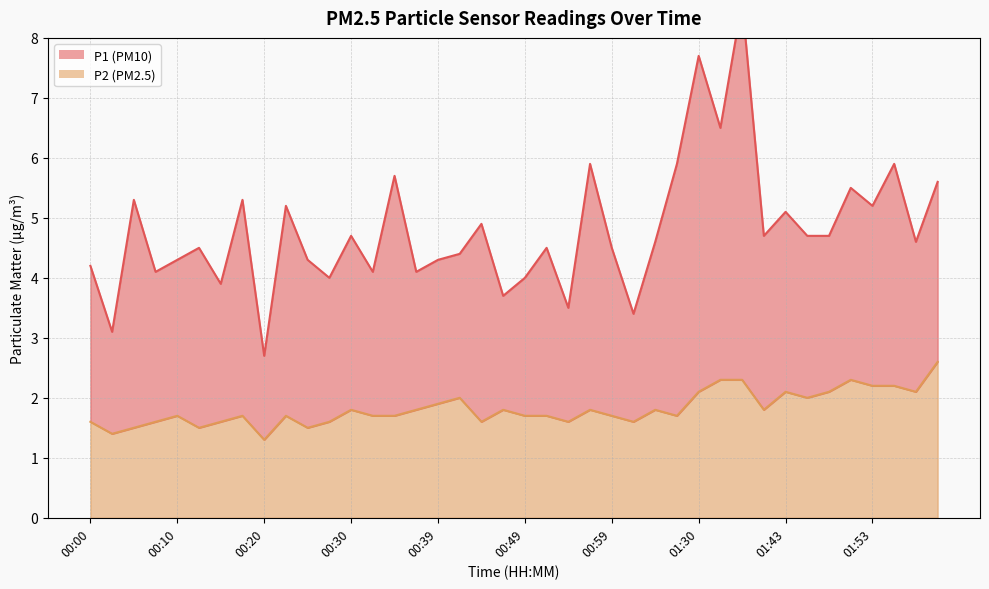

List the labels in order of value, smallest first.

00:20, 00:03, 00:05, 00:12, 00:25, 00:00, 00:08, 00:15, 00:27, 00:44, 00:55, 01:05, 00:10, 00:17, 00:22, 00:32, 00:35, 00:49, 00:52, 00:59, 01:19, 00:30, 00:37, 00:47, 00:57, 01:17, 01:40, 00:39, 00:42, 01:45, 01:30, 01:43, 01:48, 01:58, 01:53, 01:55, 01:33, 01:38, 01:50, 02:01